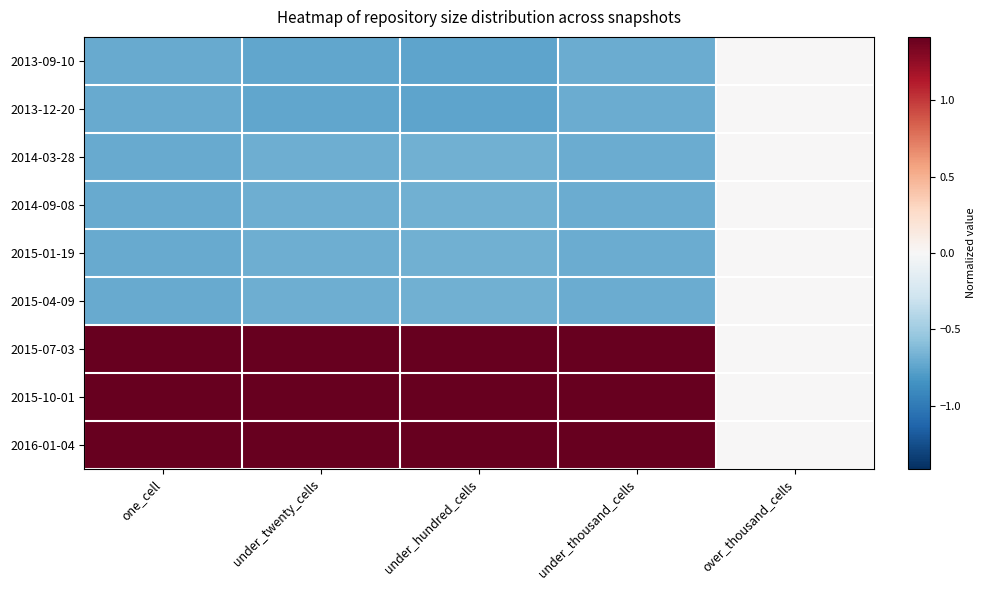

Reading left to right, what are all the values shown in this chart?

2013-09-10: one_cell=-0.7	under_twenty_cells=-0.7	under_hundred_cells=-0.8	under_thousand_cells=-0.7	over_thousand_cells=0.0
2013-12-20: one_cell=-0.7	under_twenty_cells=-0.7	under_hundred_cells=-0.8	under_thousand_cells=-0.7	over_thousand_cells=0.0
2014-03-28: one_cell=-0.7	under_twenty_cells=-0.7	under_hundred_cells=-0.7	under_thousand_cells=-0.7	over_thousand_cells=0.0
2014-09-08: one_cell=-0.7	under_twenty_cells=-0.7	under_hundred_cells=-0.7	under_thousand_cells=-0.7	over_thousand_cells=0.0
2015-01-19: one_cell=-0.7	under_twenty_cells=-0.7	under_hundred_cells=-0.7	under_thousand_cells=-0.7	over_thousand_cells=0.0
2015-04-09: one_cell=-0.7	under_twenty_cells=-0.7	under_hundred_cells=-0.7	under_thousand_cells=-0.7	over_thousand_cells=0.0
2015-07-03: one_cell=1.4	under_twenty_cells=1.4	under_hundred_cells=1.4	under_thousand_cells=1.4	over_thousand_cells=0.0
2015-10-01: one_cell=1.4	under_twenty_cells=1.4	under_hundred_cells=1.4	under_thousand_cells=1.4	over_thousand_cells=0.0
2016-01-04: one_cell=1.4	under_twenty_cells=1.4	under_hundred_cells=1.4	under_thousand_cells=1.4	over_thousand_cells=0.0